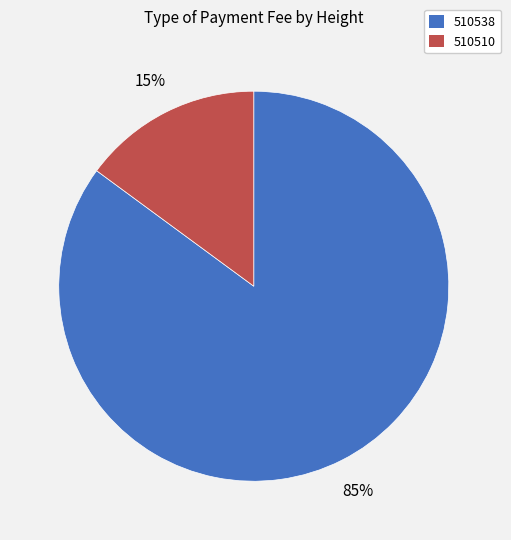

True or false: 510510 accounts for 8% of the total.

False